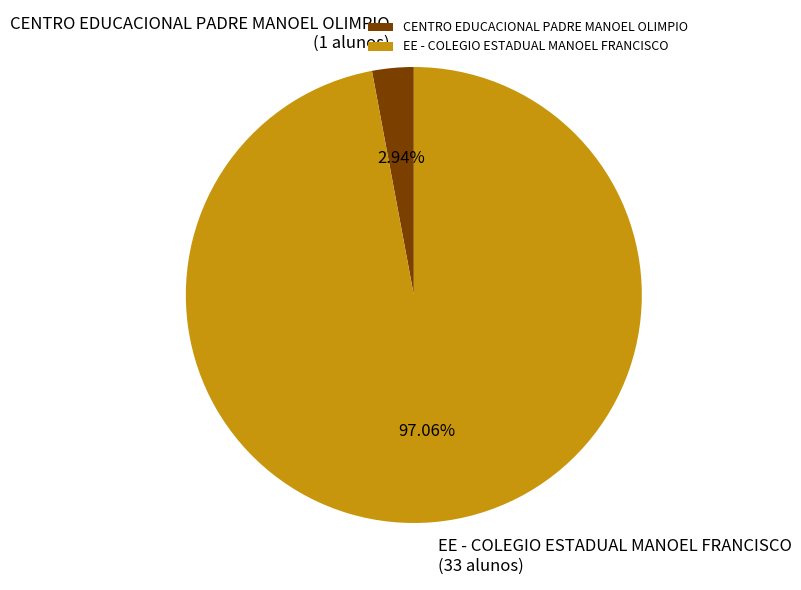

The CENTRO EDUCACIONAL PADRE MANOEL OLIMPIO slice represents 3% of the pie. True or false?

True